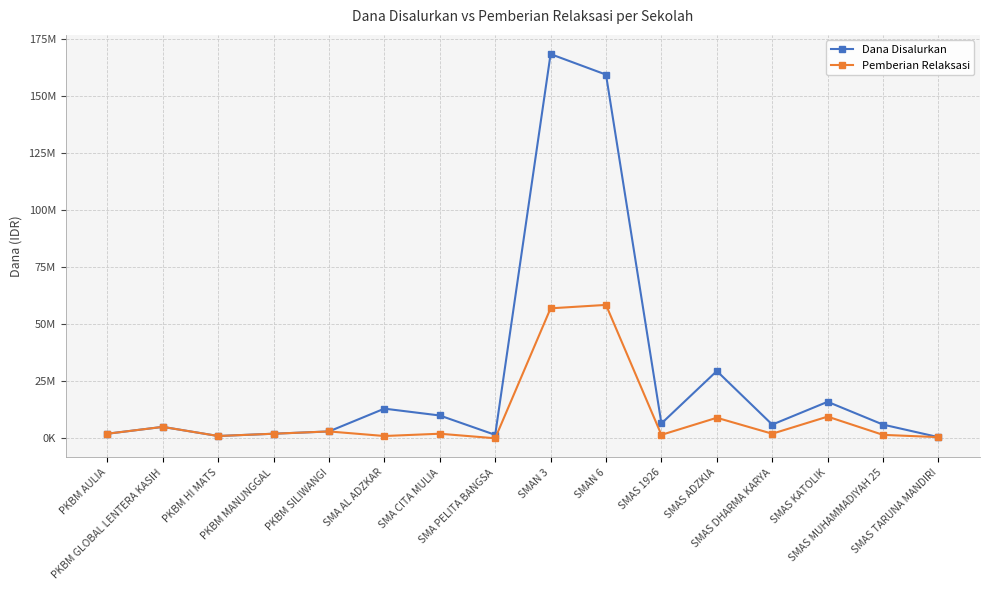

At SMAN 3, list the series in order from largest to smallest.

Dana Disalurkan, Pemberian Relaksasi